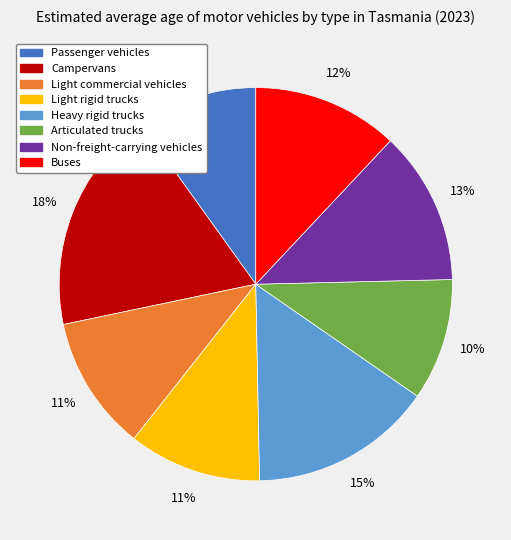

Is there a majority slice in this chart?

No